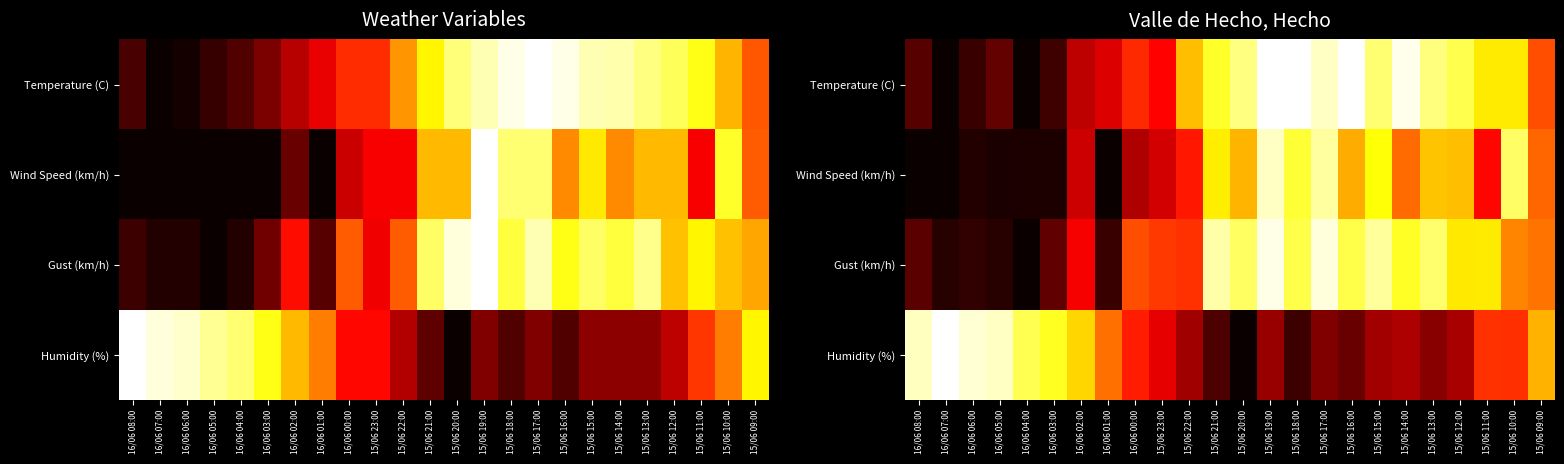

Is the value of Wind Speed (km/h) at 16/06 08:00 greater than the value of Gust (km/h) at 16/06 08:00?

No